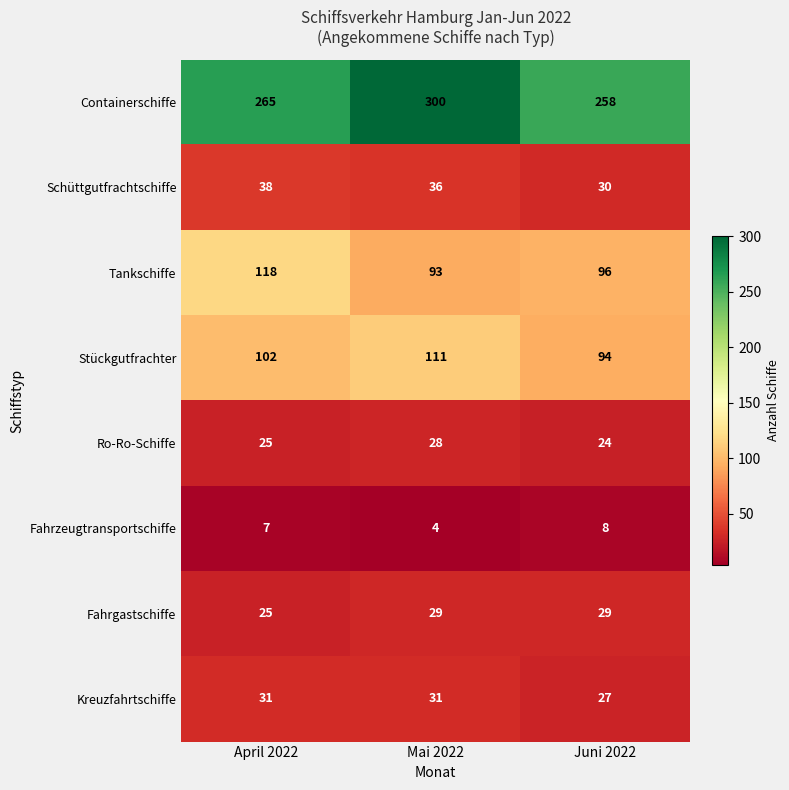

The Schüttgutfrachtschiffe series shows 48 at Mai 2022. True or false?

False